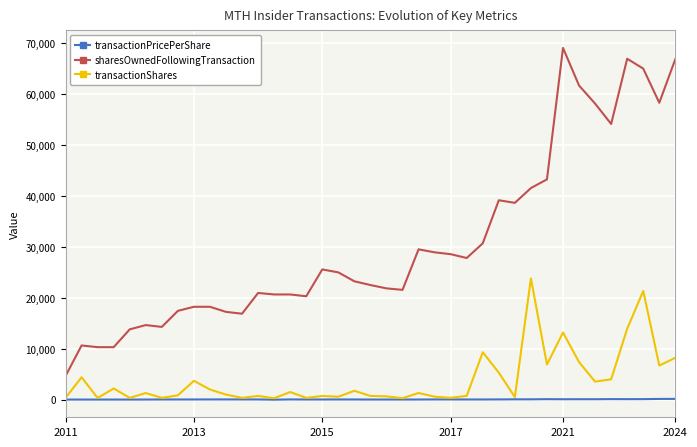

What is the greatest value displayed?

69030.0